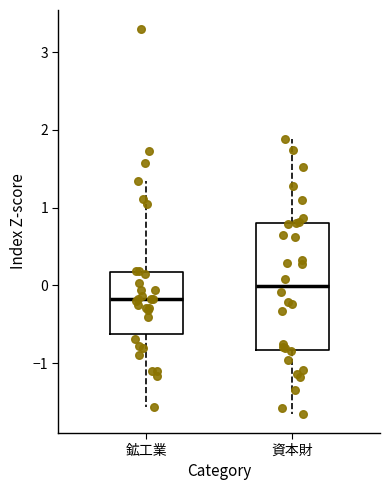

Reading left to right, read every box against the y-axis: the position of its median line, the range the box covers, and the ends of its whiskers. The values are not printed on the chart, so give them approximately, as read against the axis.

鉱工業: median -0.2, box -0.6 to 0.2, whiskers -1.6 to 1.3
資本財: median 0.0, box -0.8 to 0.8, whiskers -1.7 to 1.9